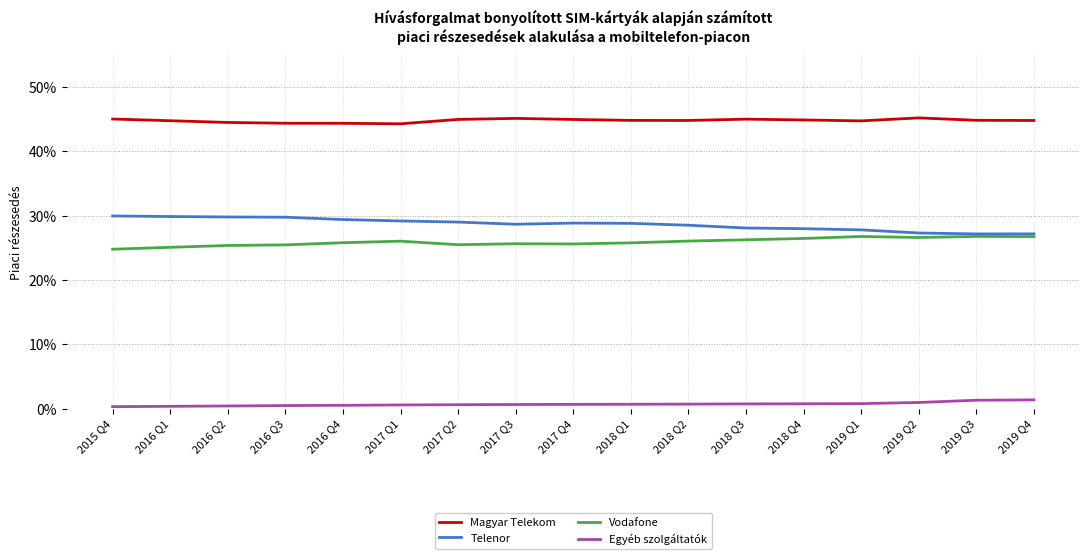

How many Telenor values are between 0 and 1?

17